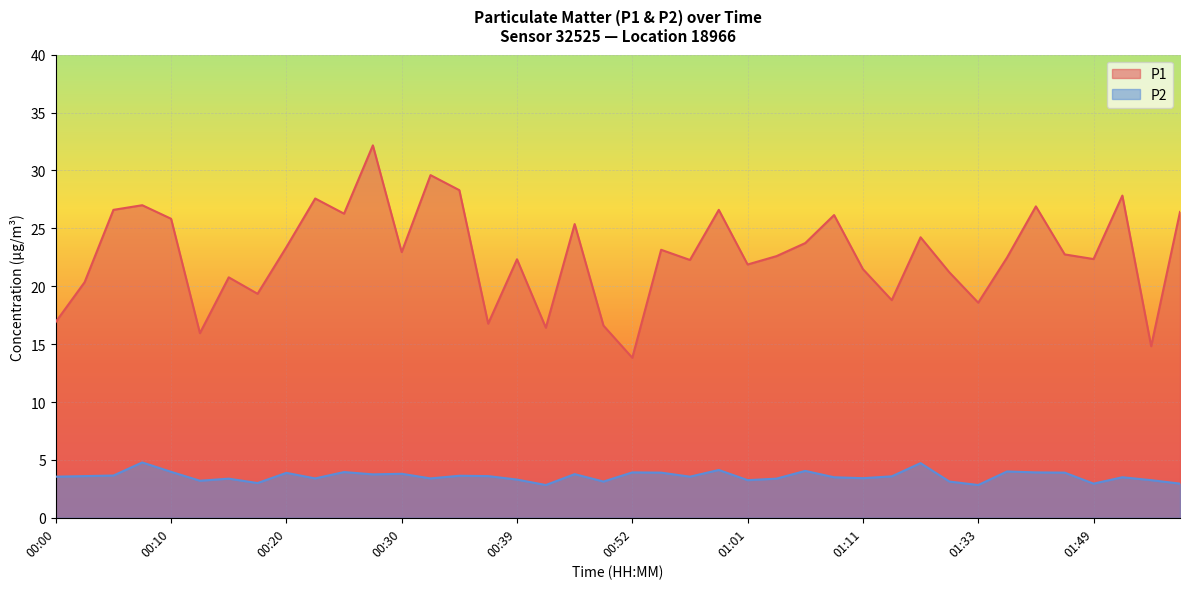

At how many categories does at least one series exceed 16?

37